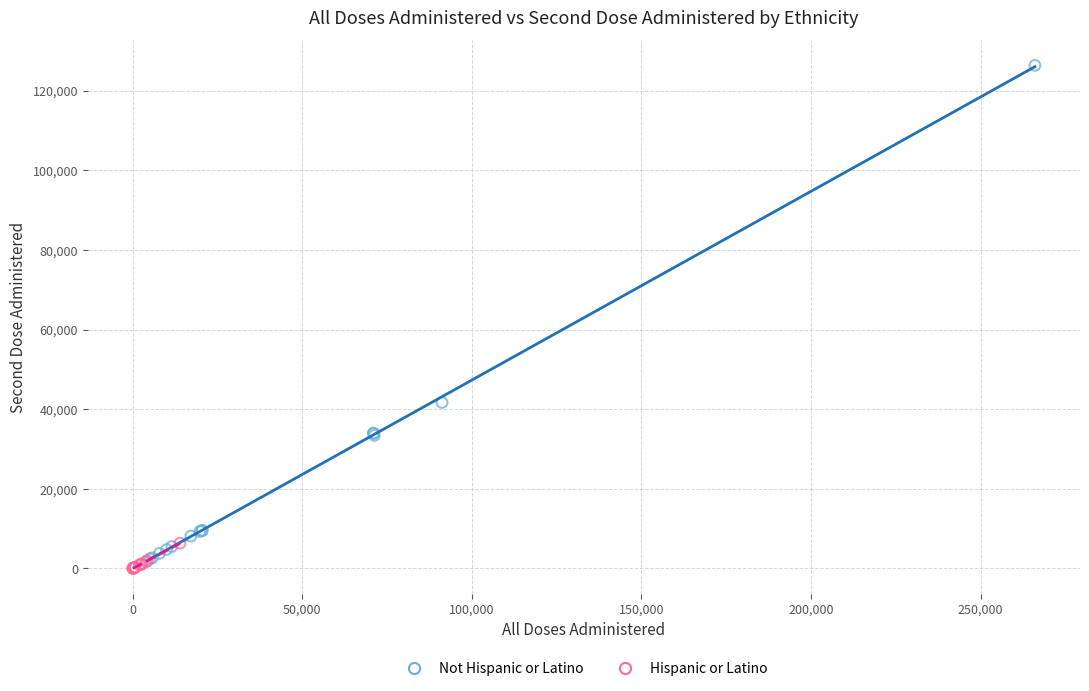

Which series reaches the minimum Y coordinate?

Hispanic or Latino